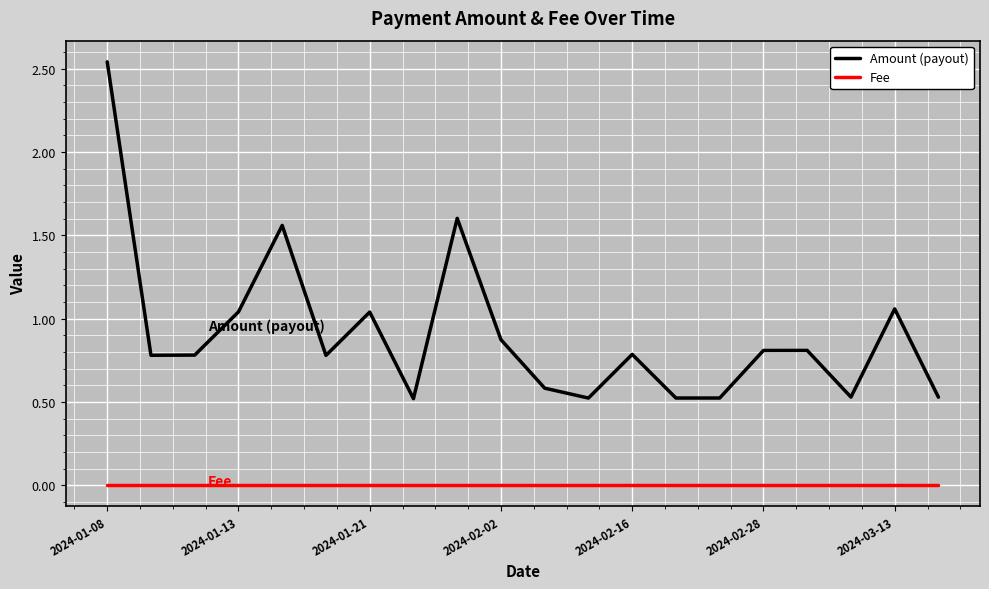

Which series has the largest total across all categories?

Amount (payout)